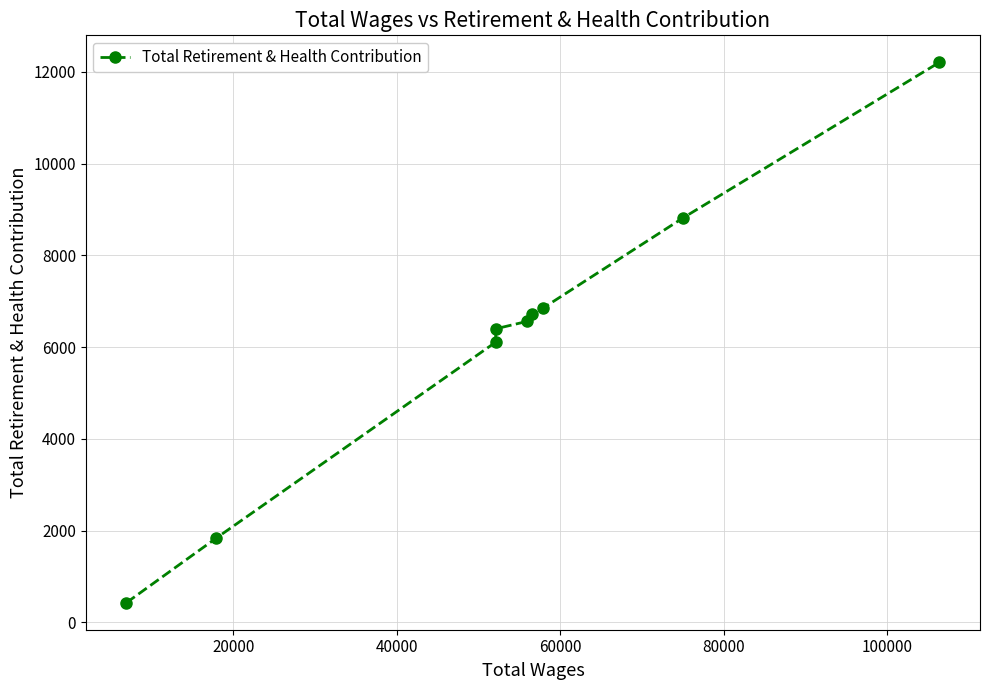

How many values are below 6560?

4